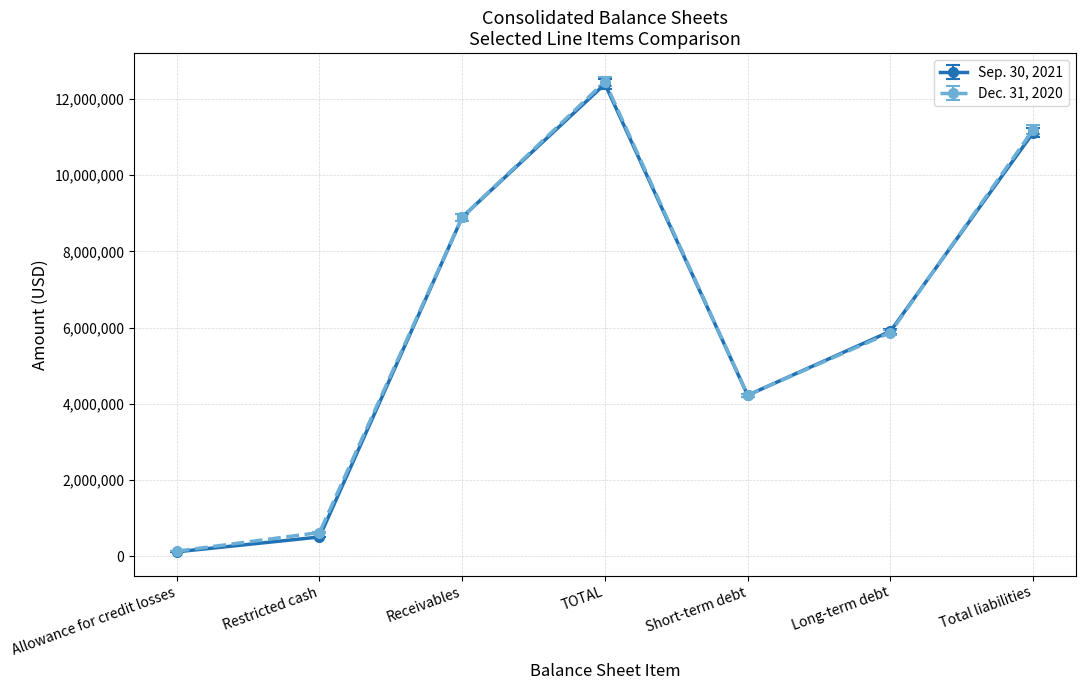

At which label does Dec. 31, 2020 reach its peak?

TOTAL